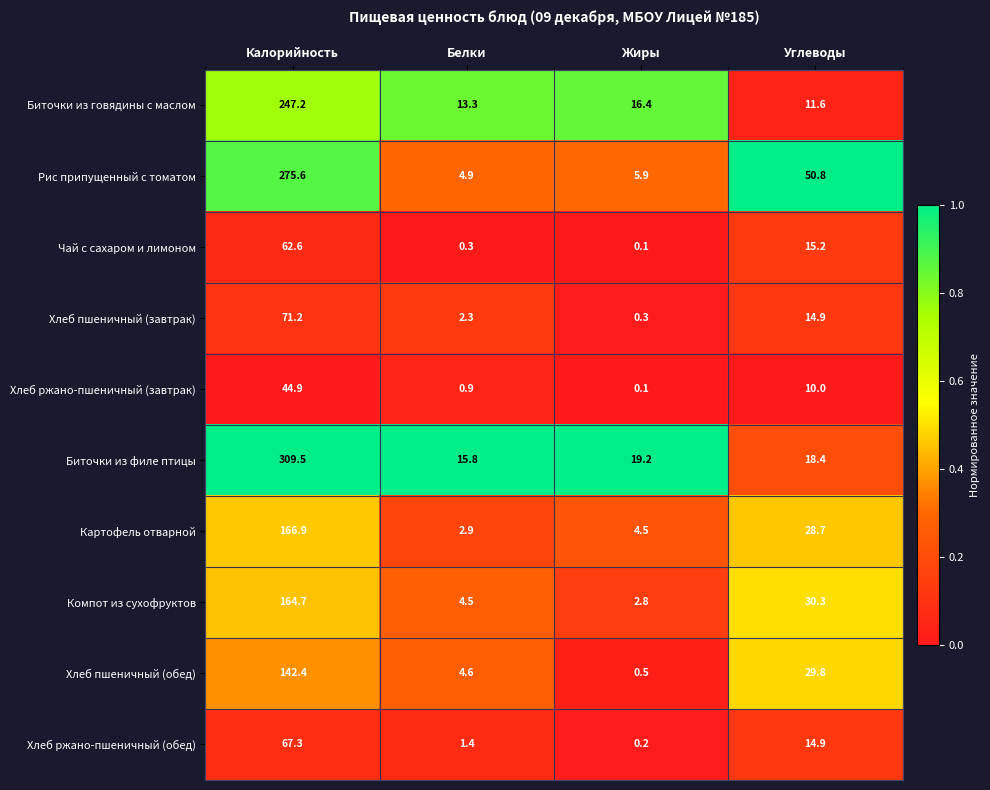

Between Калорийность and Жиры, which series saw the biggest shift?

Биточки из филе птицы